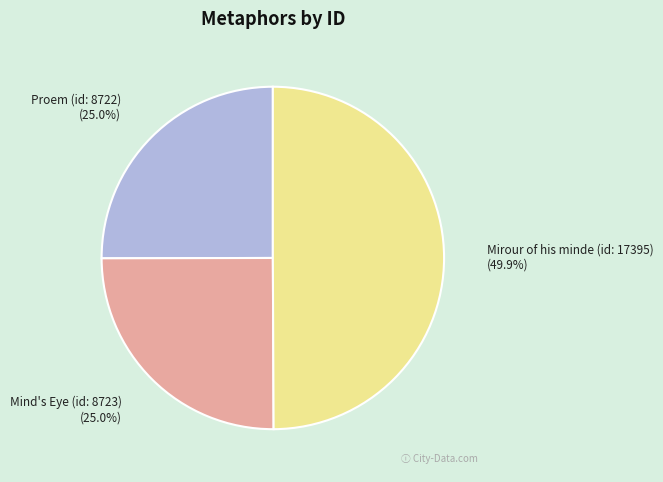

Which slice is the largest?

Mirour of his minde (id: 17395)